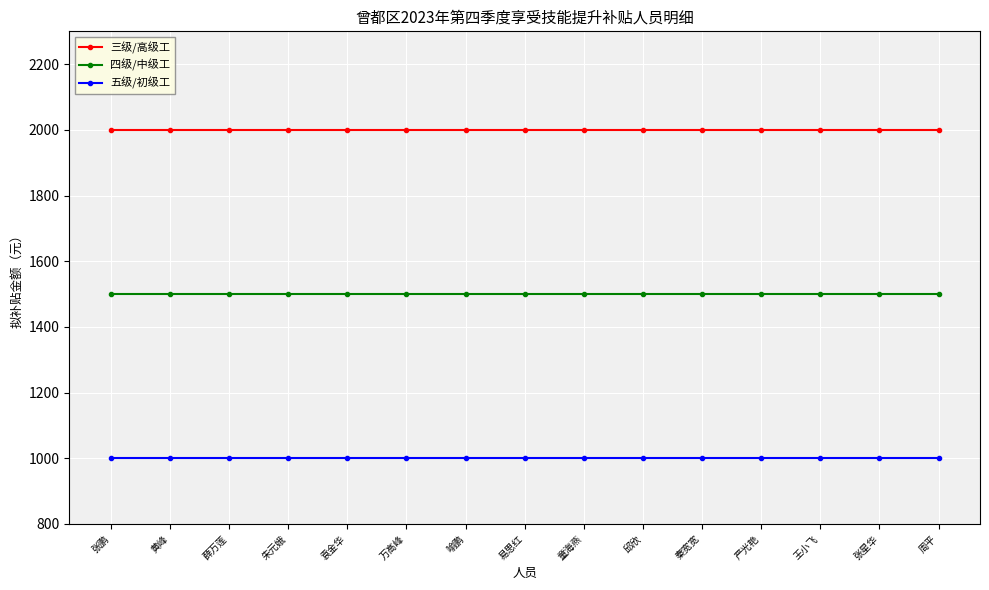

Reading left to right, list all the values displayed in this chart.

三级/高级工: 2000	2000	2000	2000	2000	2000	2000	2000	2000	2000	2000	2000	2000	2000	2000
四级/中级工: 1500	1500	1500	1500	1500	1500	1500	1500	1500	1500	1500	1500	1500	1500	1500
五级/初级工: 1000	1000	1000	1000	1000	1000	1000	1000	1000	1000	1000	1000	1000	1000	1000